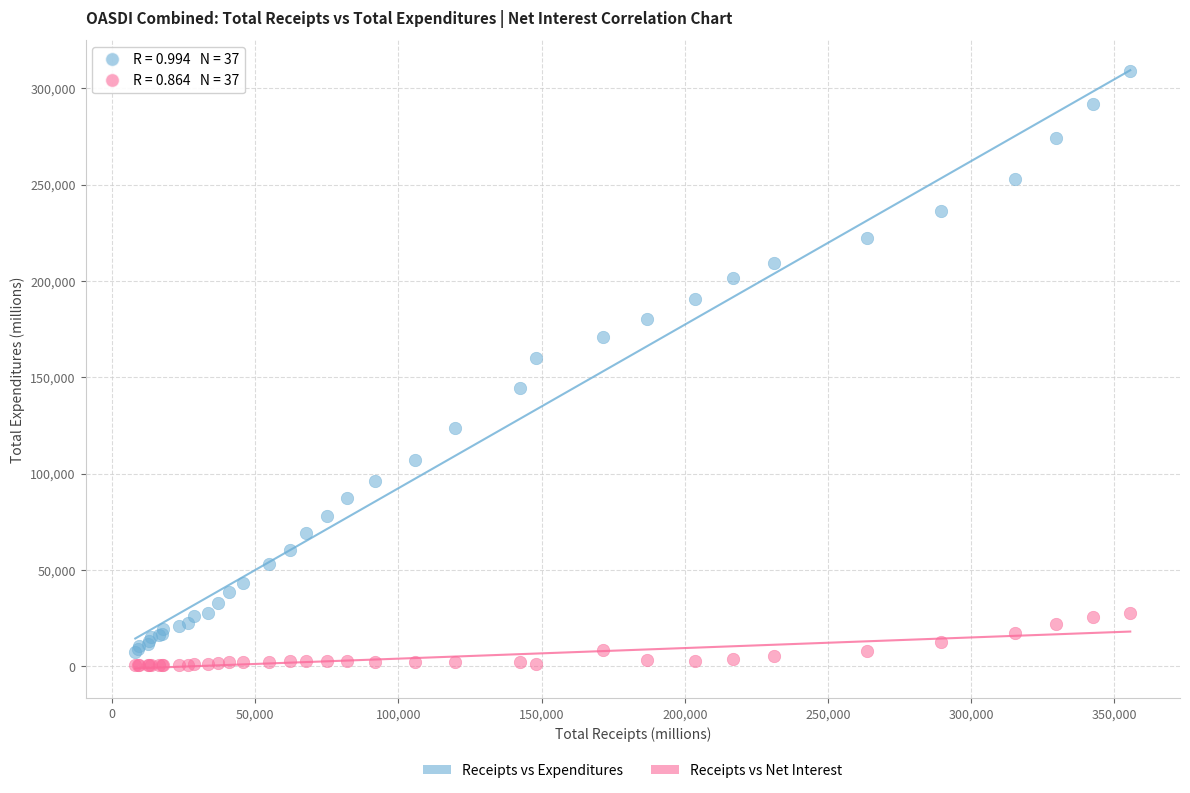

Which series reaches the maximum Y coordinate?

Receipts vs Expenditures